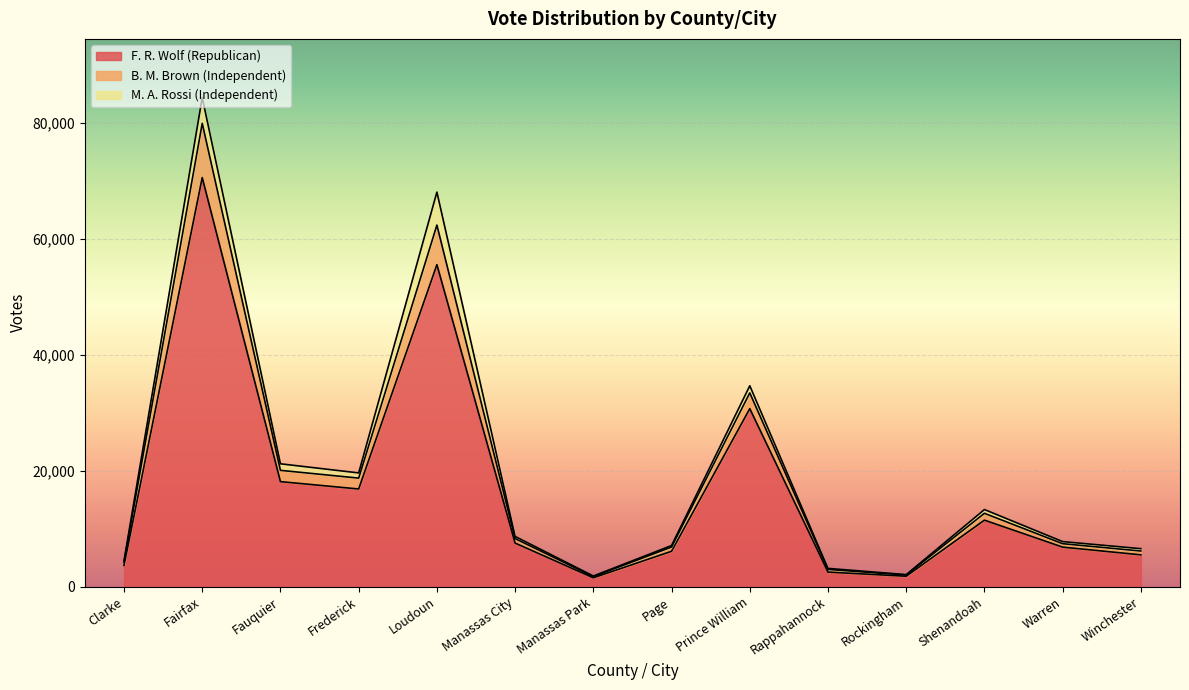

What is the value of the B. M. Brown (Independent) point at the 8th from the left?

7099